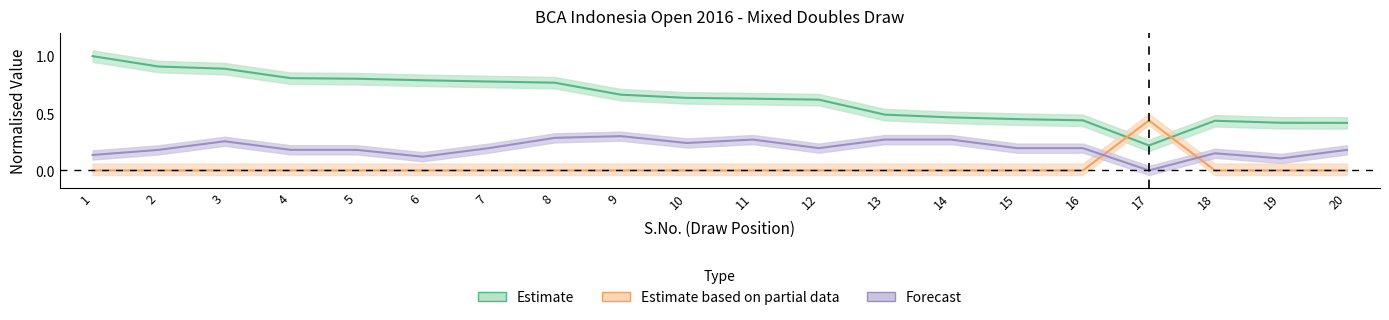

Is the value of WR Points at 15 greater than the value of Tour at 10?

Yes